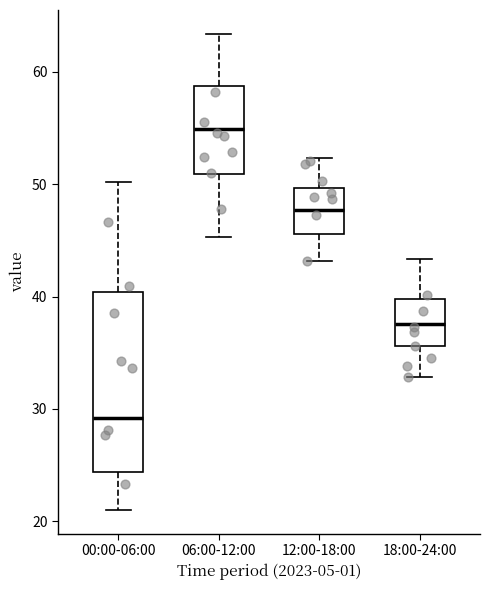

Reading left to right, transcribe this box plot: for each box, give where its median line is, the range the box spans, and where its two whiskers end, as read against the y-axis. The values are not printed on the chart, so give them approximately, as read against the axis.

00:00-06:00: median 29, box 24 to 40, whiskers 21 to 50
06:00-12:00: median 55, box 51 to 59, whiskers 45 to 63
12:00-18:00: median 48, box 46 to 50, whiskers 43 to 52
18:00-24:00: median 38, box 36 to 40, whiskers 33 to 43